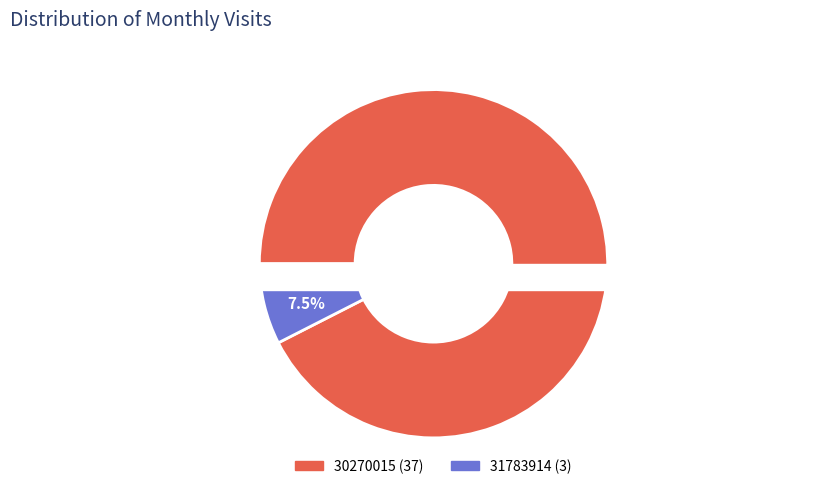

Which category has the smallest portion of the pie?

31783914